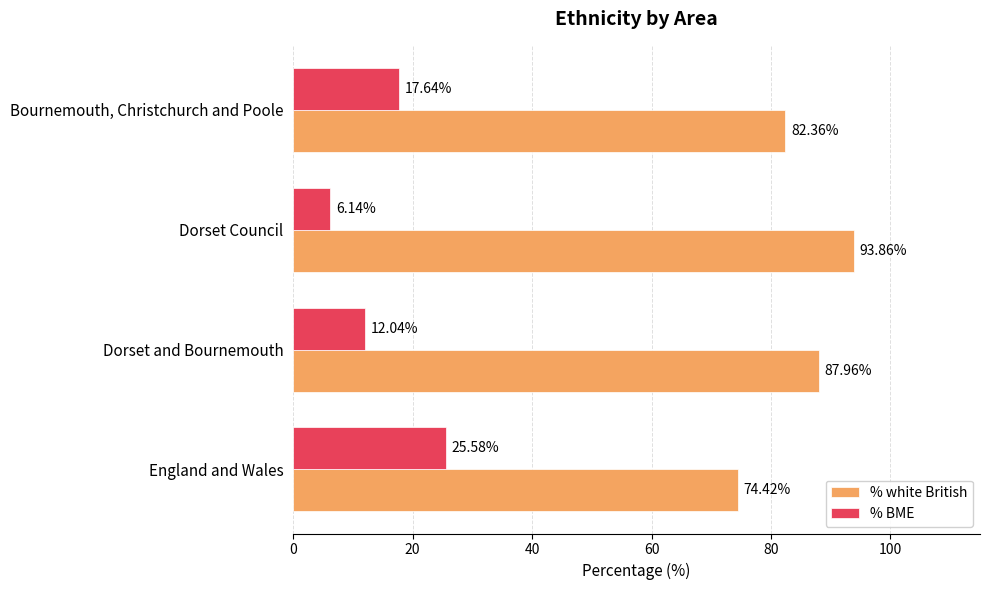

What is the spread (max minus min) of values at England and Wales?

48.8